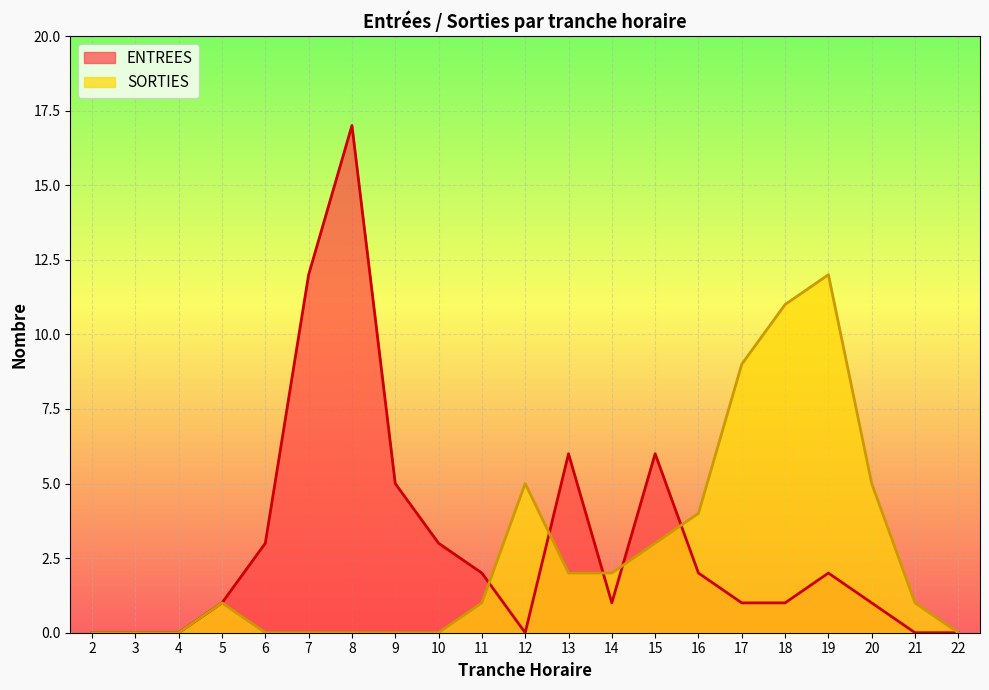

Reading right to left, what are all the values shown in this chart?

ENTREES: 0	0	1	2	1	1	2	6	1	6	0	2	3	5	17	12	3	1	0	0	0
SORTIES: 0	1	5	12	11	9	4	3	2	2	5	1	0	0	0	0	0	1	0	0	0